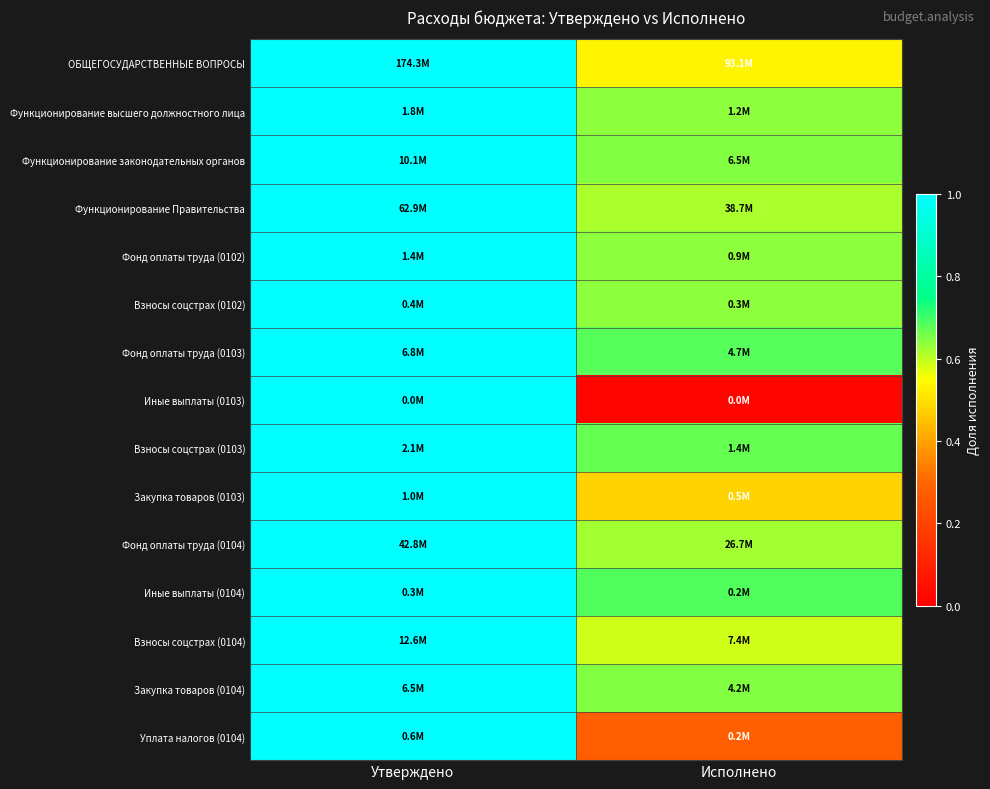

Reading left to right, extract all data points from this chart.

ОБЩЕГОСУДАРСТВЕННЫЕ ВОПРОСЫ: Утверждено=1.0	Исполнено=0.5
Функционирование высшего должностного лица: Утверждено=1.0	Исполнено=0.6
Функционирование законодательных органов: Утверждено=1.0	Исполнено=0.6
Функционирование Правительства: Утверждено=1.0	Исполнено=0.6
Фонд оплаты труда (0102): Утверждено=1.0	Исполнено=0.6
Взносы соцстрах (0102): Утверждено=1.0	Исполнено=0.6
Фонд оплаты труда (0103): Утверждено=1.0	Исполнено=0.7
Иные выплаты (0103): Утверждено=1.0	Исполнено=0.0
Взносы соцстрах (0103): Утверждено=1.0	Исполнено=0.7
Закупка товаров (0103): Утверждено=1.0	Исполнено=0.5
Фонд оплаты труда (0104): Утверждено=1.0	Исполнено=0.6
Иные выплаты (0104): Утверждено=1.0	Исполнено=0.7
Взносы соцстрах (0104): Утверждено=1.0	Исполнено=0.6
Закупка товаров (0104): Утверждено=1.0	Исполнено=0.6
Уплата налогов (0104): Утверждено=1.0	Исполнено=0.3